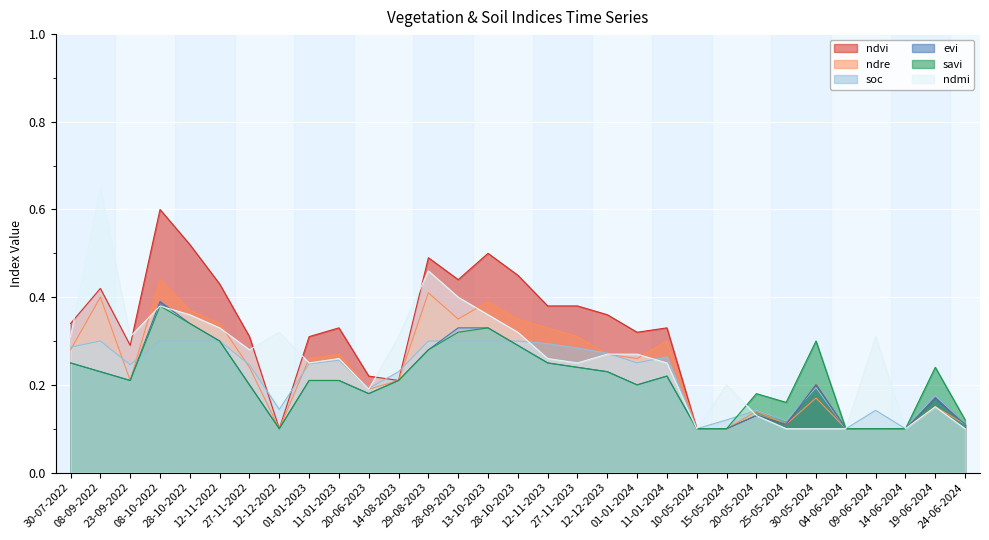

What is the value of the ndre point at the 21st from the left?

0.3